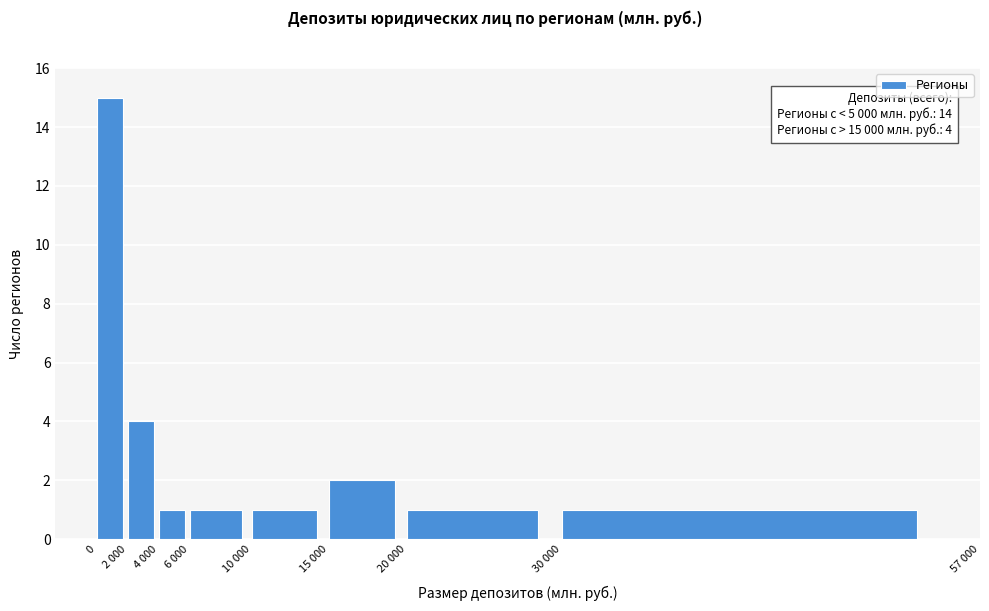

Reading right to left, what are all the values shown in this chart?

30 000=1	20 000=1	15 000=2	10 000=1	6 000=1	4 000=1	2 000=4	0=15